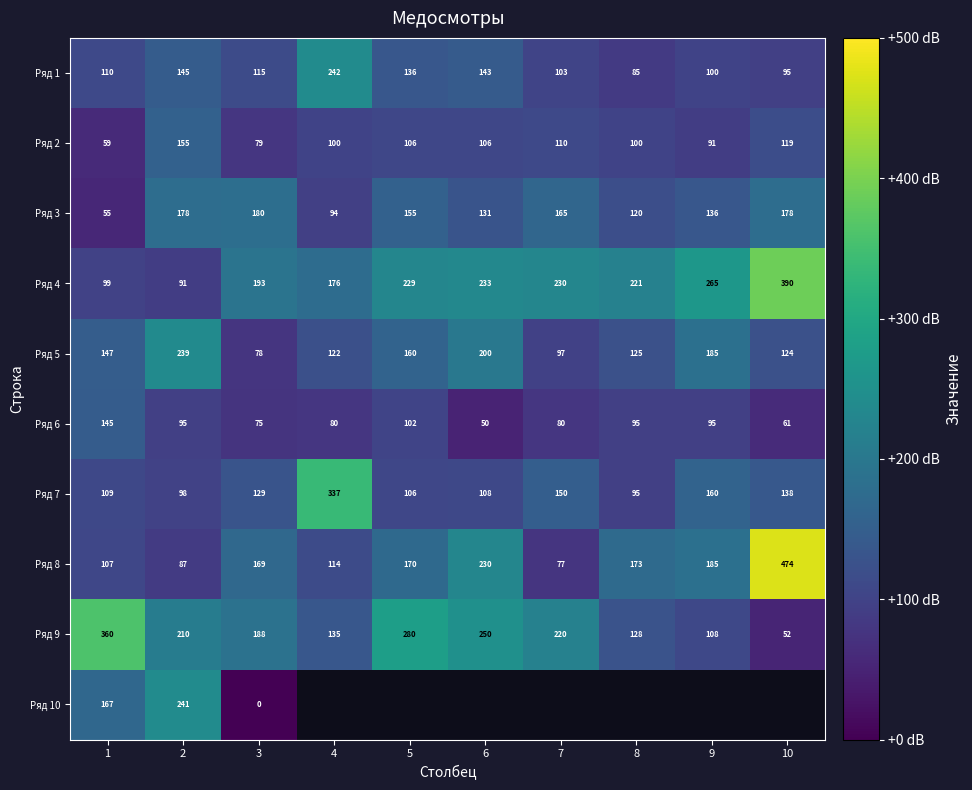

Is the value of Ряд 7 at 7 greater than the value of Ряд 9 at 2?

No